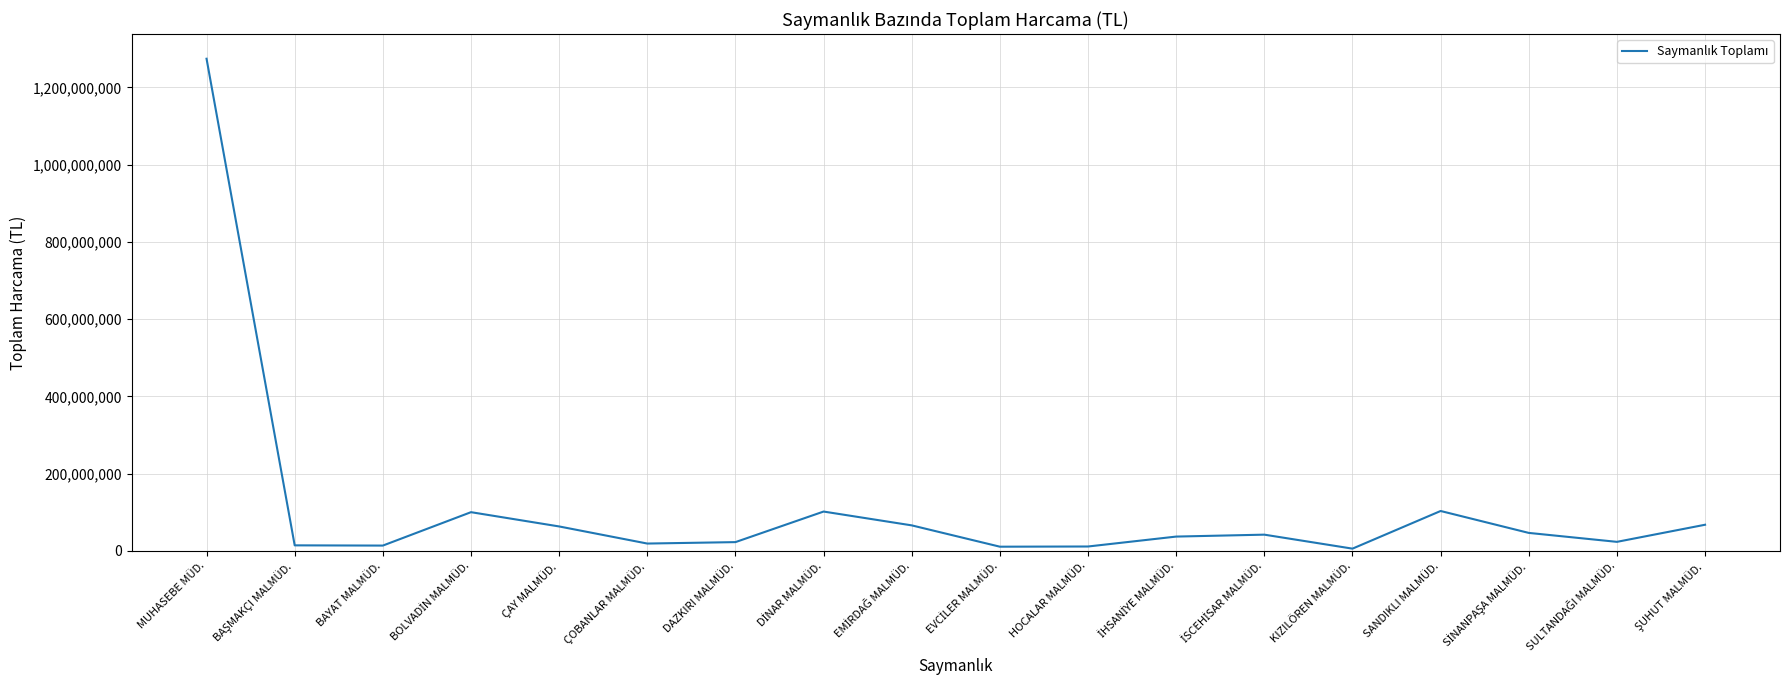

What is the approximate value at SANDIKLI MALMÜD.?

103140502.5